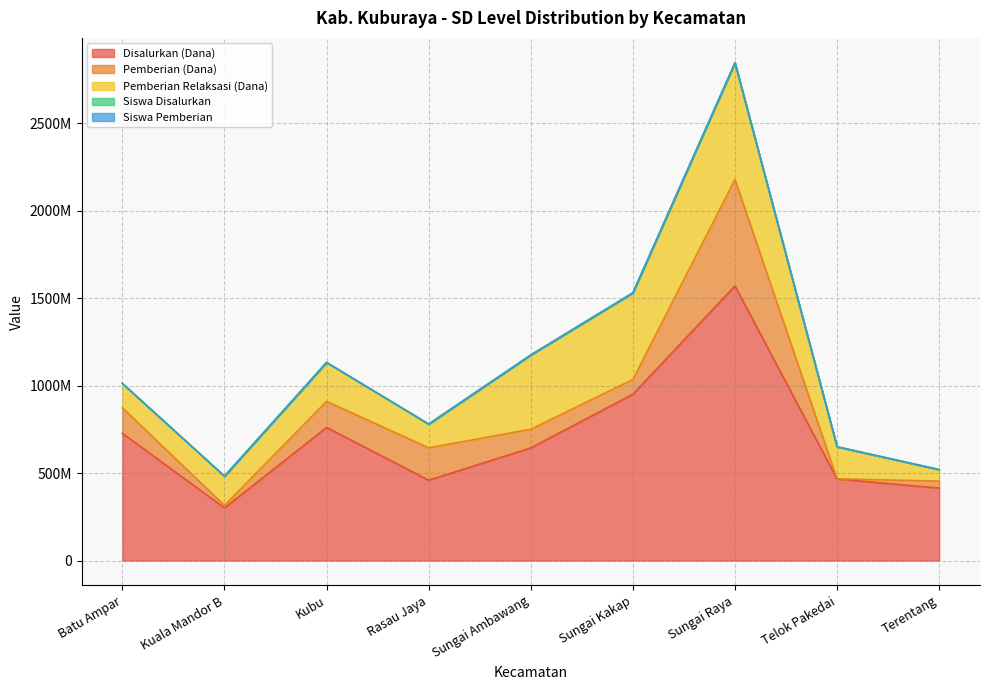

What is the difference between the highest and lowest values at Rasau Jaya?

321078042